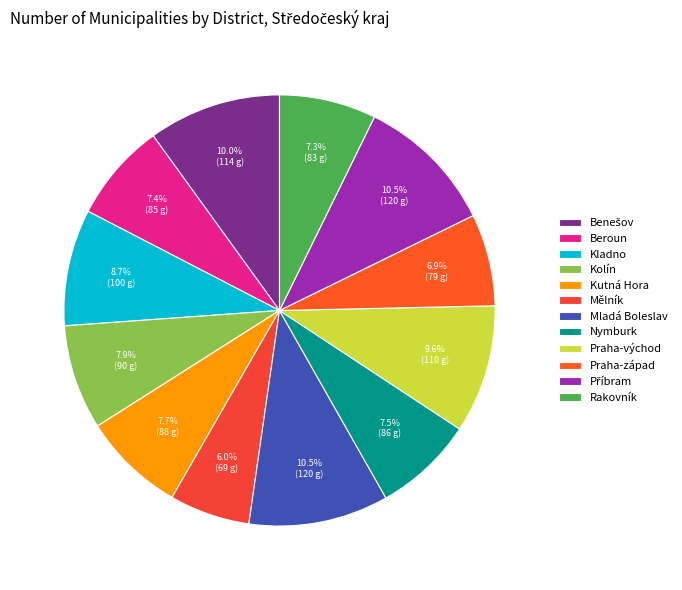

To the nearest percent, what is the combined percentage of Kladno and Praha-západ?

16%